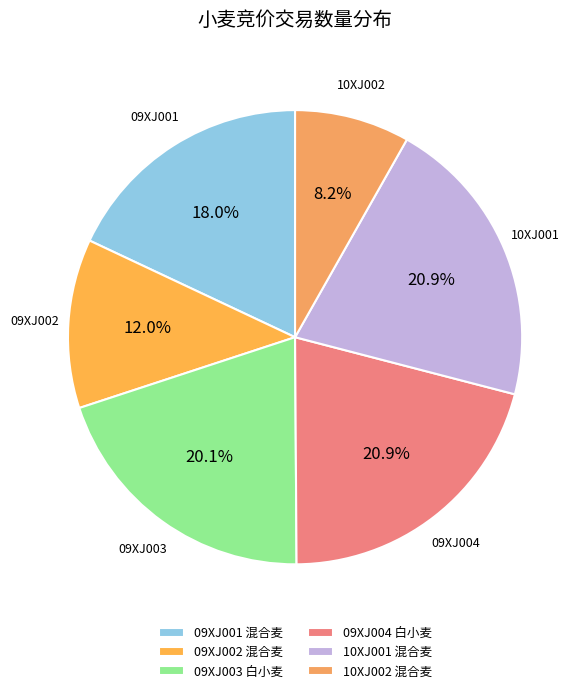

Which slice is the smallest?

10XJ002 混合麦